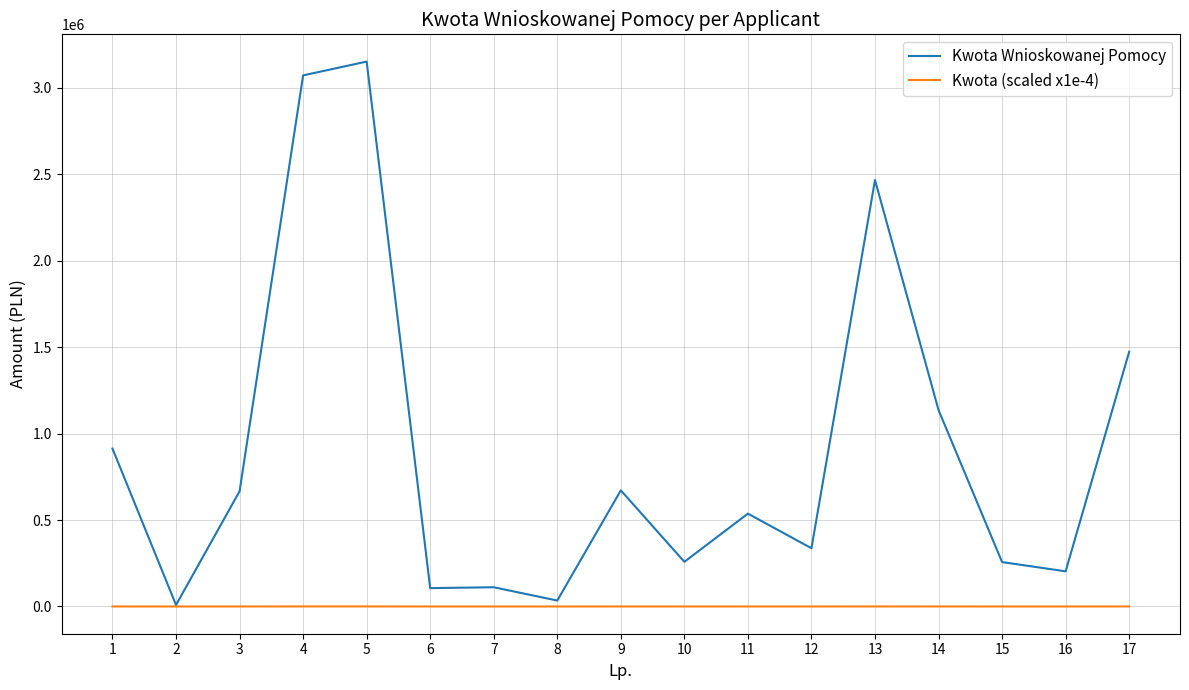

The value of Kwota Wnioskowanej Pomocy at 11 is 369194.7. True or false?

False